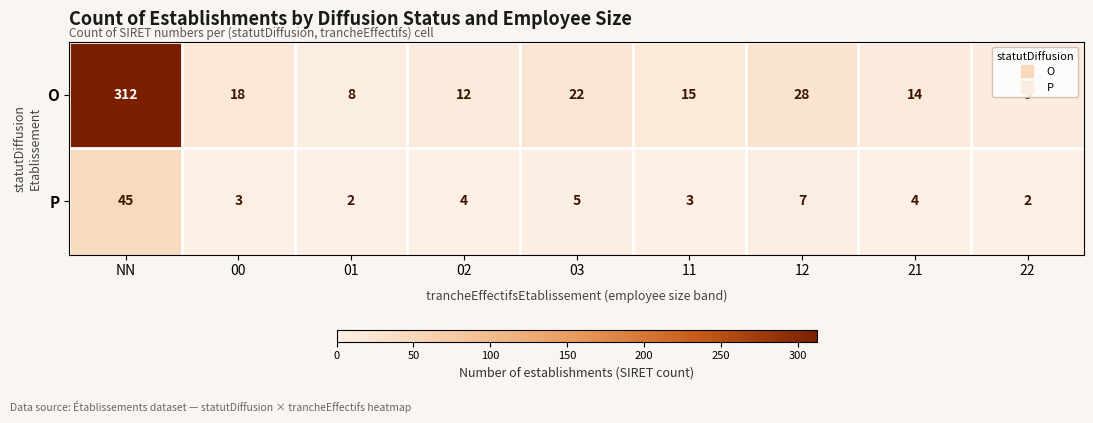

At which label does O reach its peak?

NN